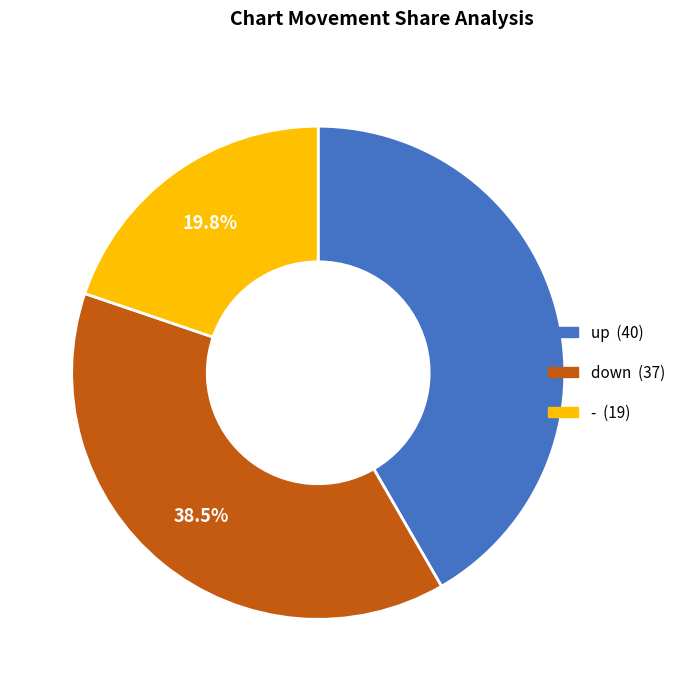

How many segments does this pie chart have?

3